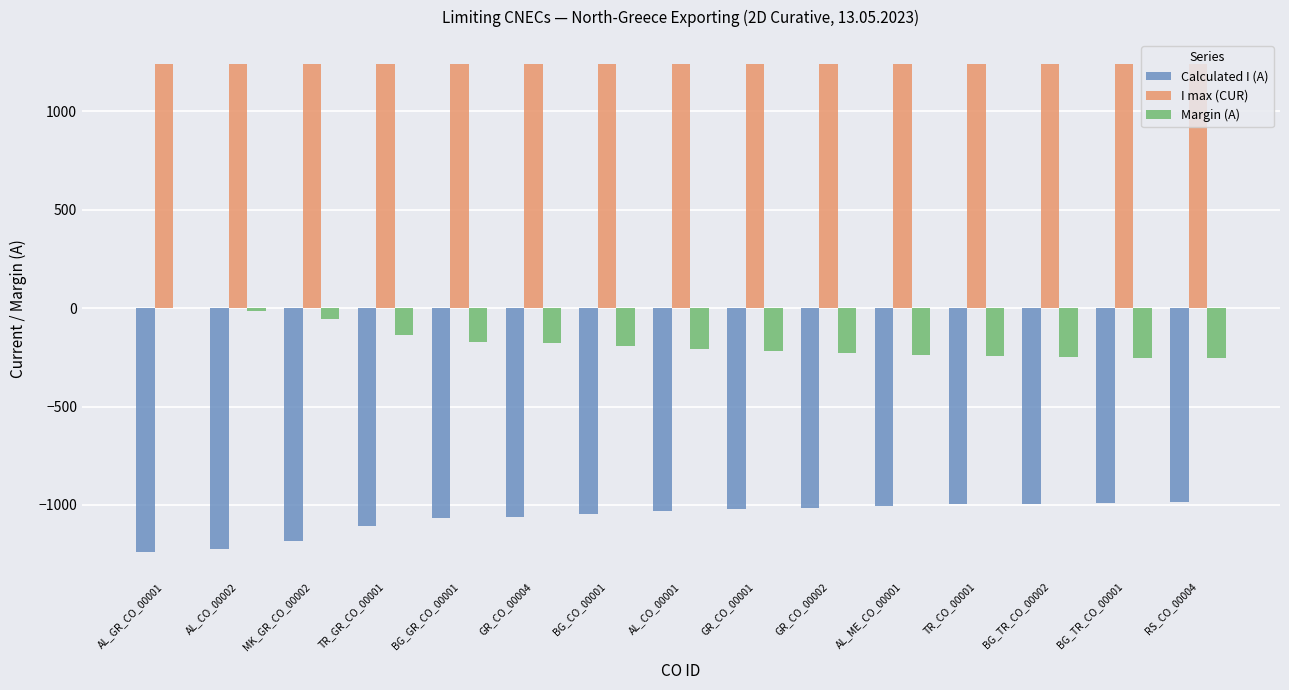

Is it true that I max (CUR) equals 1240 at TR_CO_00001?

True